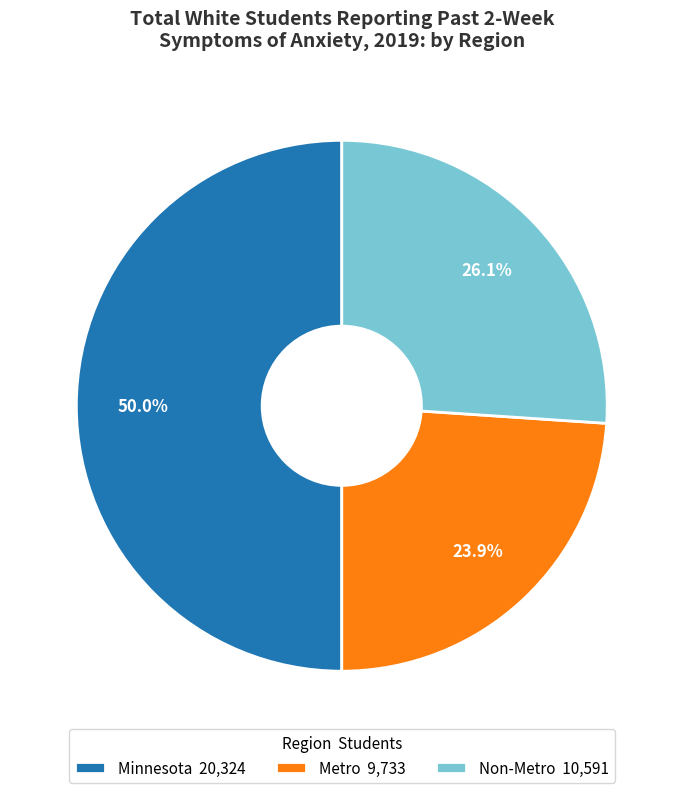

Does Metro 9,733 account for over 50% of the chart?

No